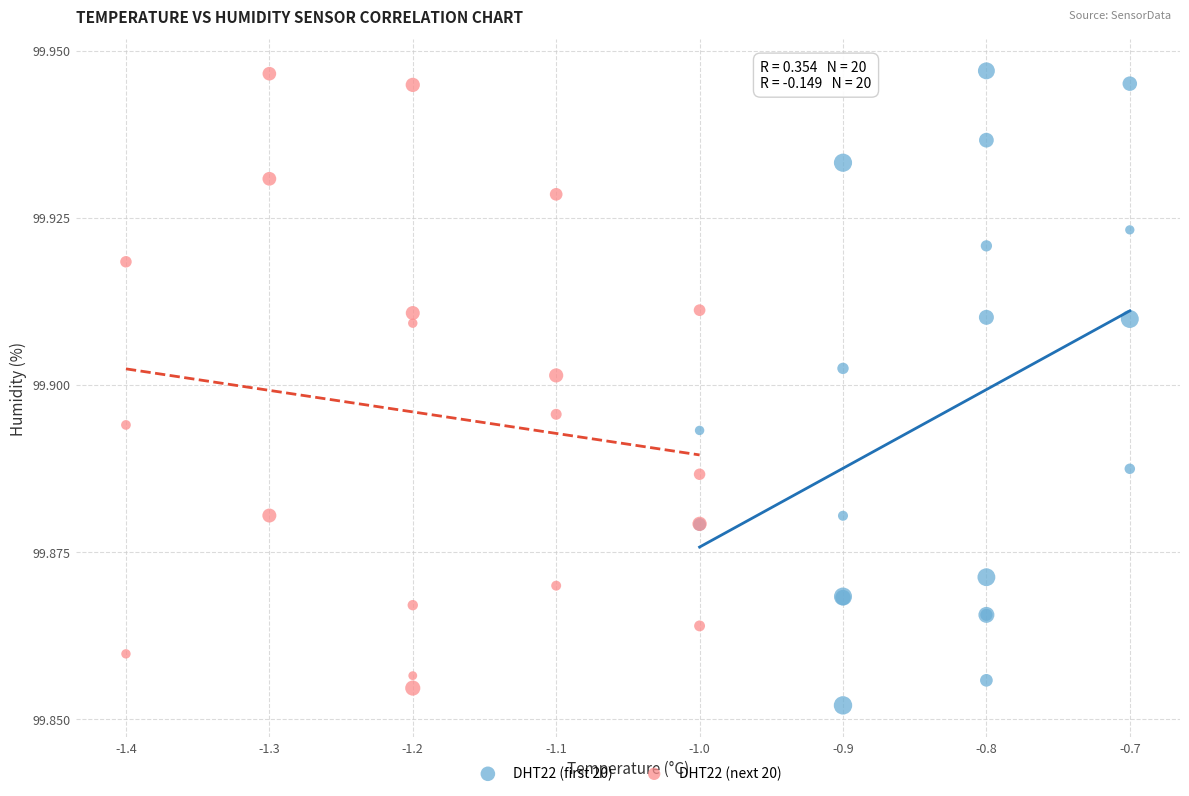

Which series reaches the minimum Y coordinate?

DHT22 (first 20)